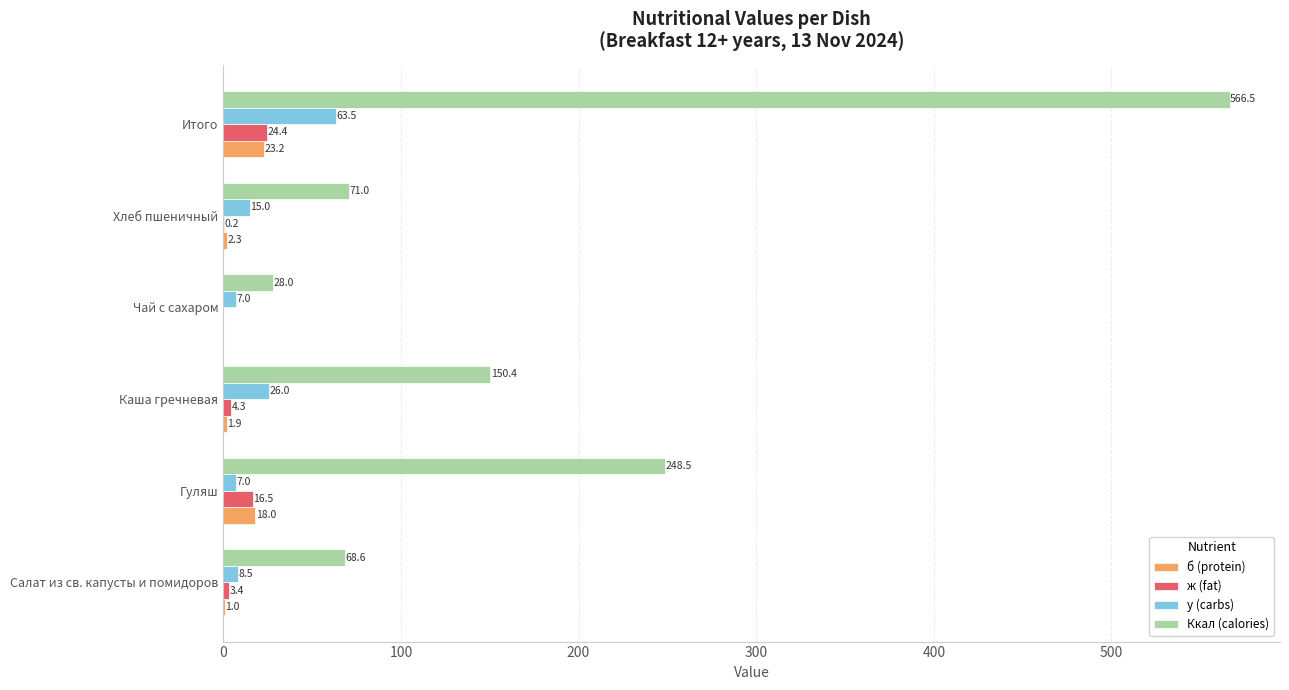

At which category is the sum across all series the highest?

Итого